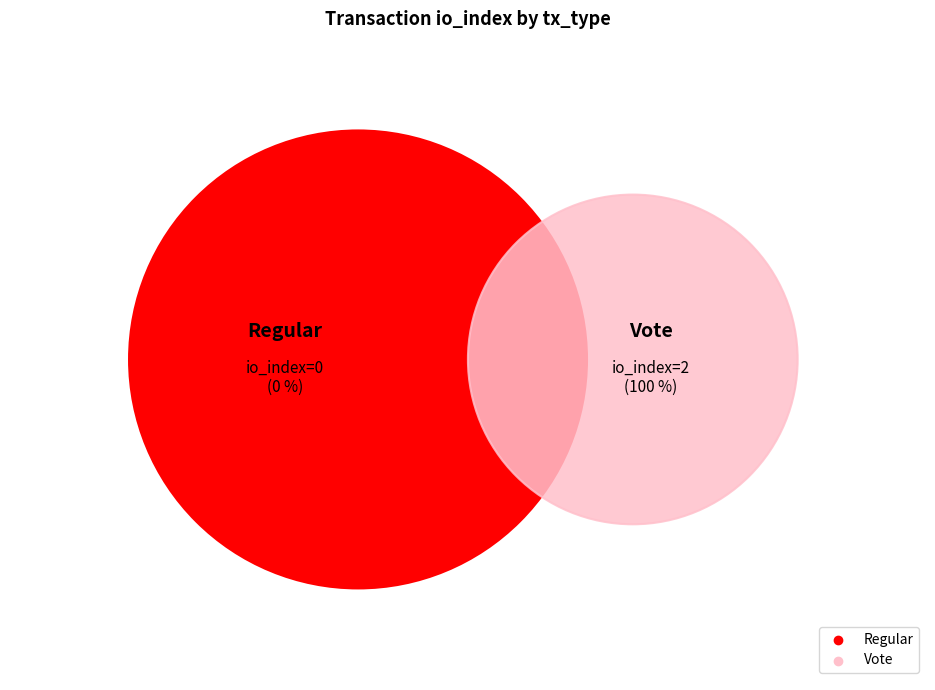

Is there a majority slice in this chart?

Yes